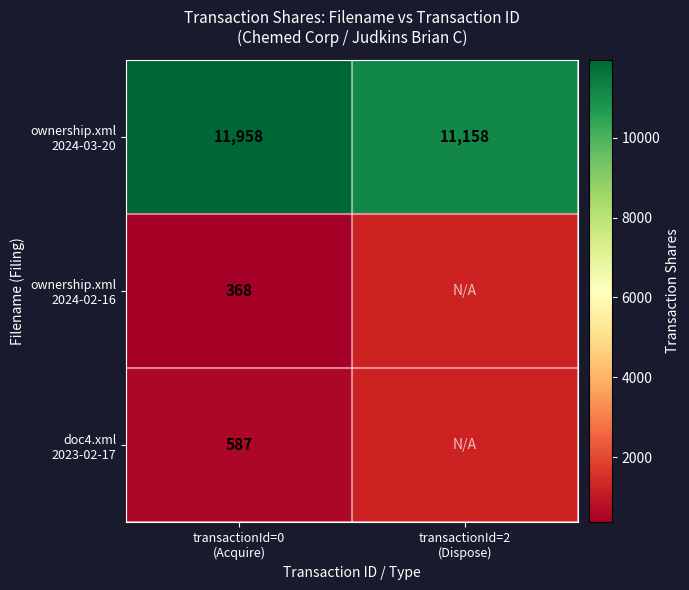

Between transactionId=0 (Acquire) and transactionId=2 (Dispose), which series saw the biggest shift?

ownership.xml 2024-03-20